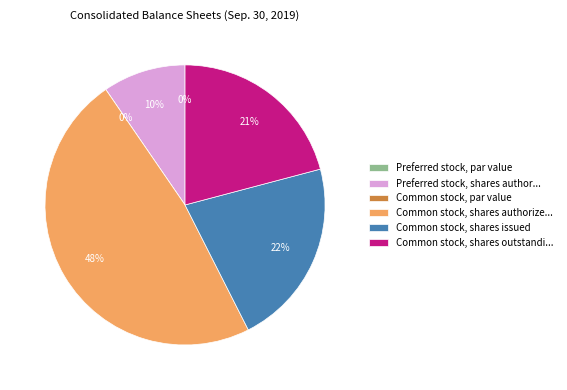

The Common stock, shares authorized slice represents 48% of the pie. True or false?

True